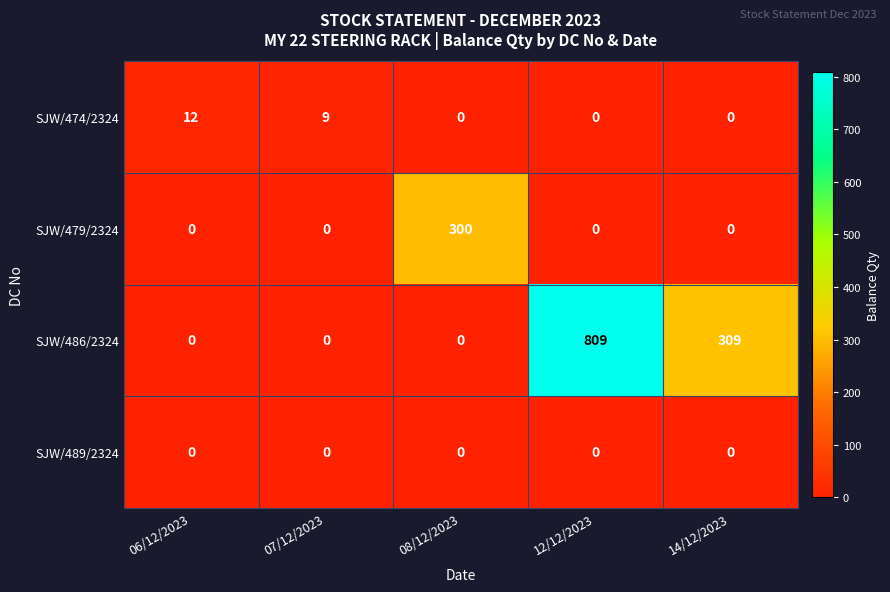

List the series in order of their peak value, lowest first.

SJW/489/2324, SJW/474/2324, SJW/479/2324, SJW/486/2324